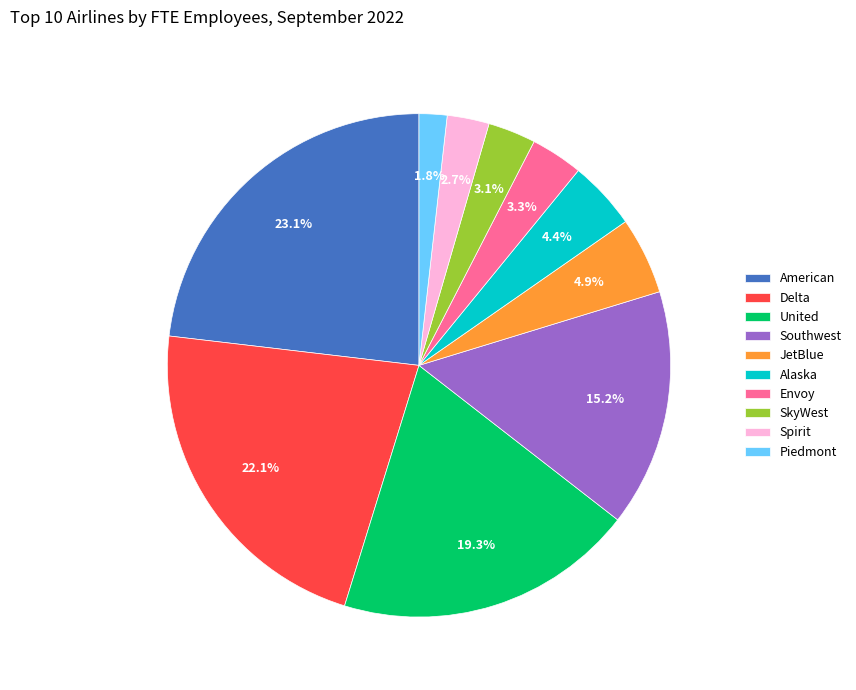

To the nearest percent, what portion does Alaska represent?

4%